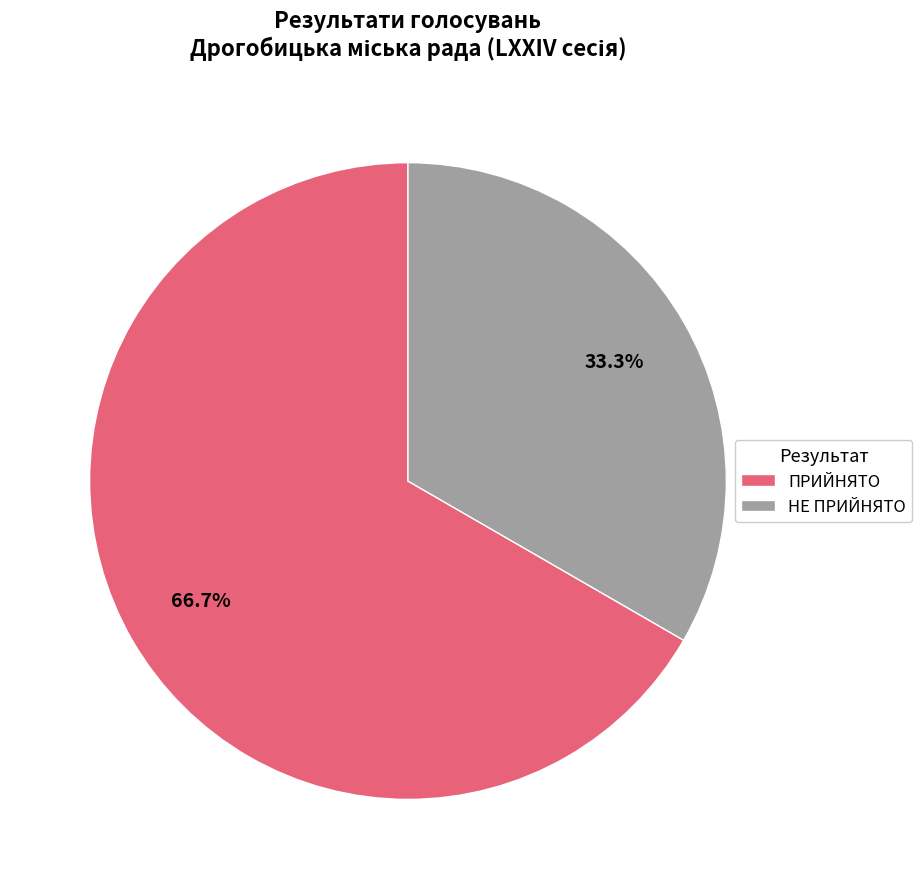

Approximately how many times larger is the value at ПРИЙНЯТО compared to НЕ ПРИЙНЯТО?

2.0